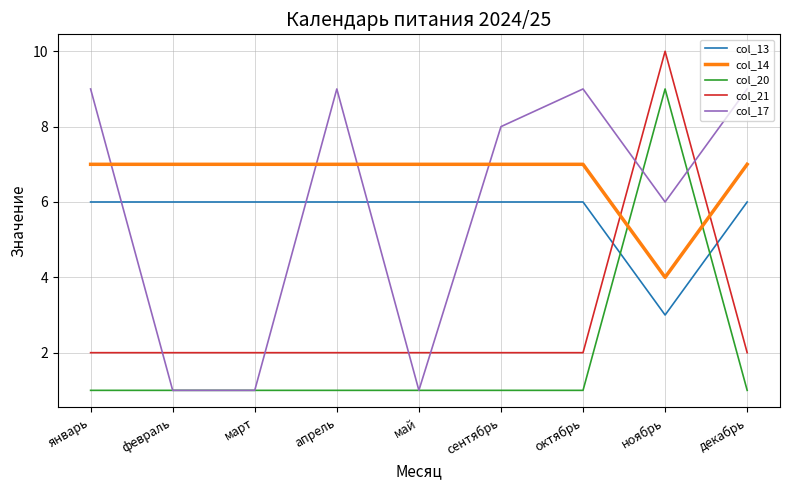

What is the average value of the col_14 series?

7